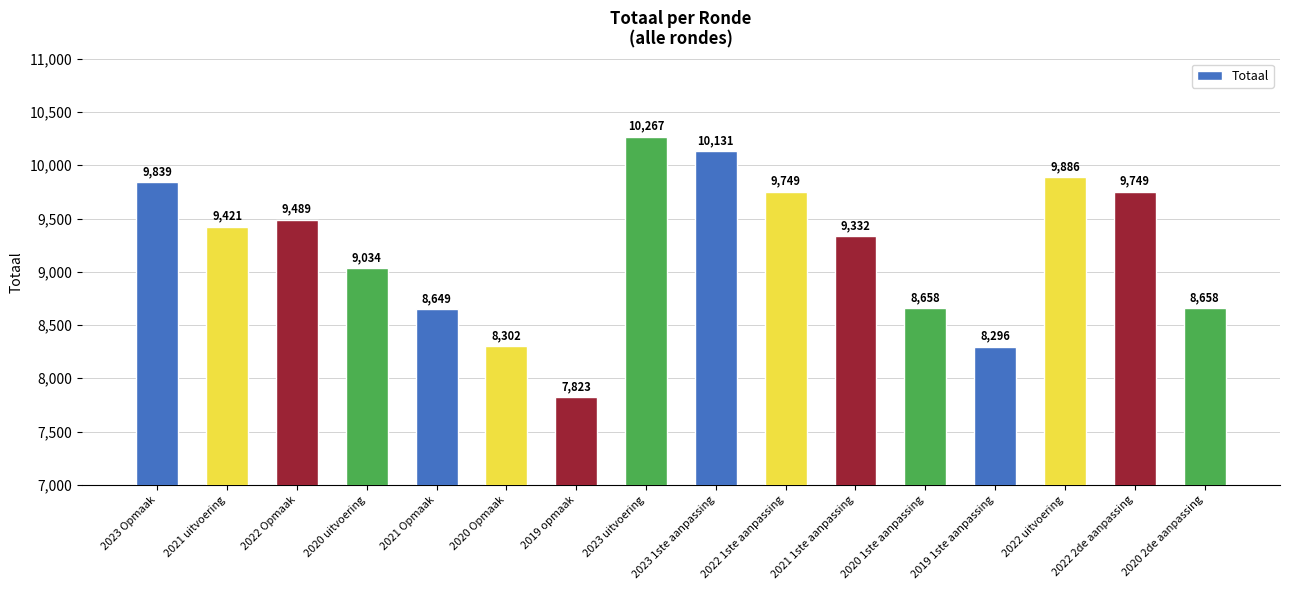

How many data points does each series have?

16